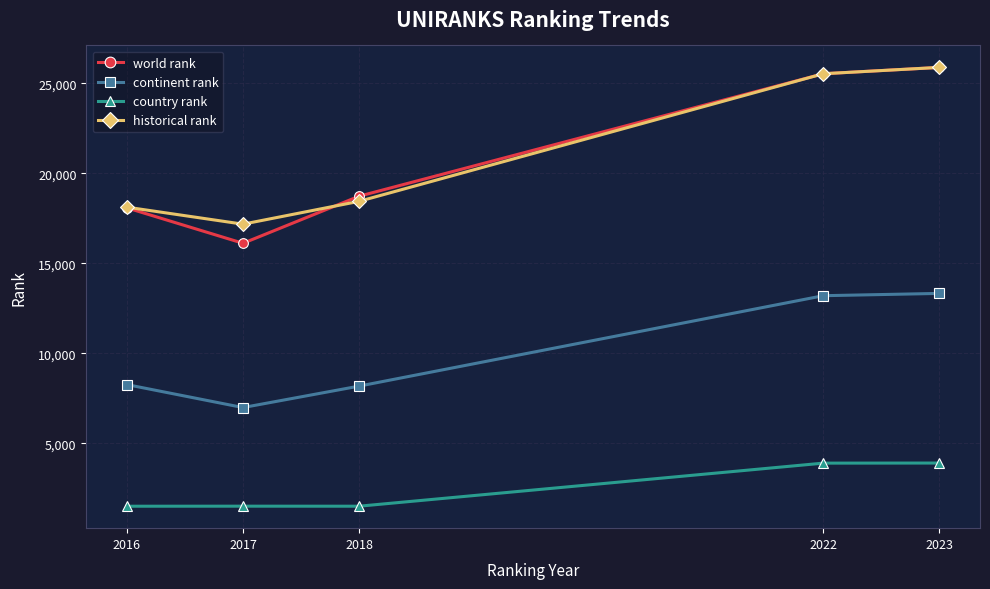

The country rank series shows 1497.0 at 2018. True or false?

True